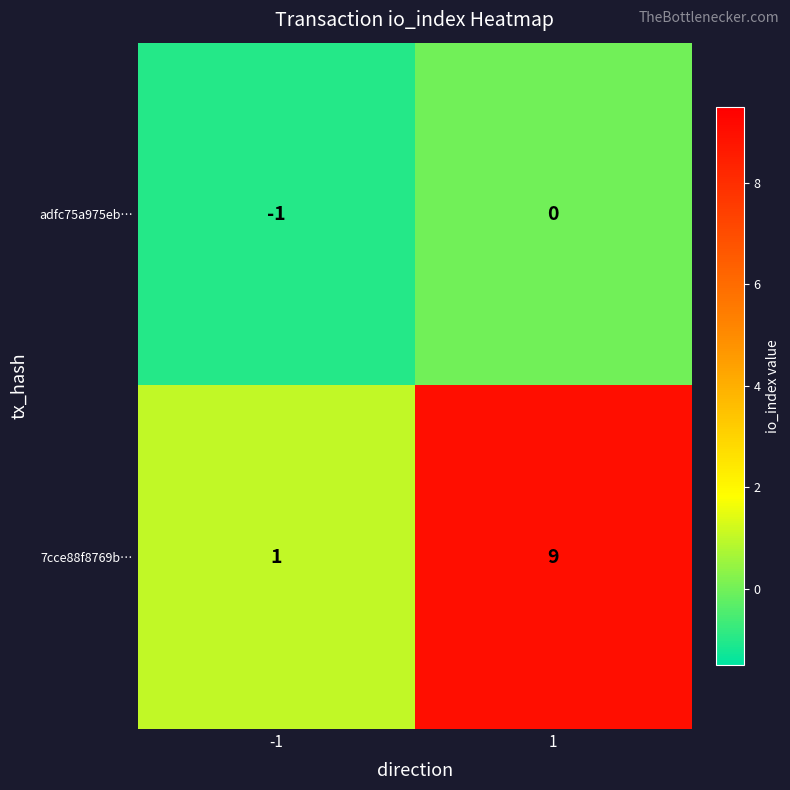

At -1, list the series in order from largest to smallest.

7cce88f8769b…, adfc75a975eb…